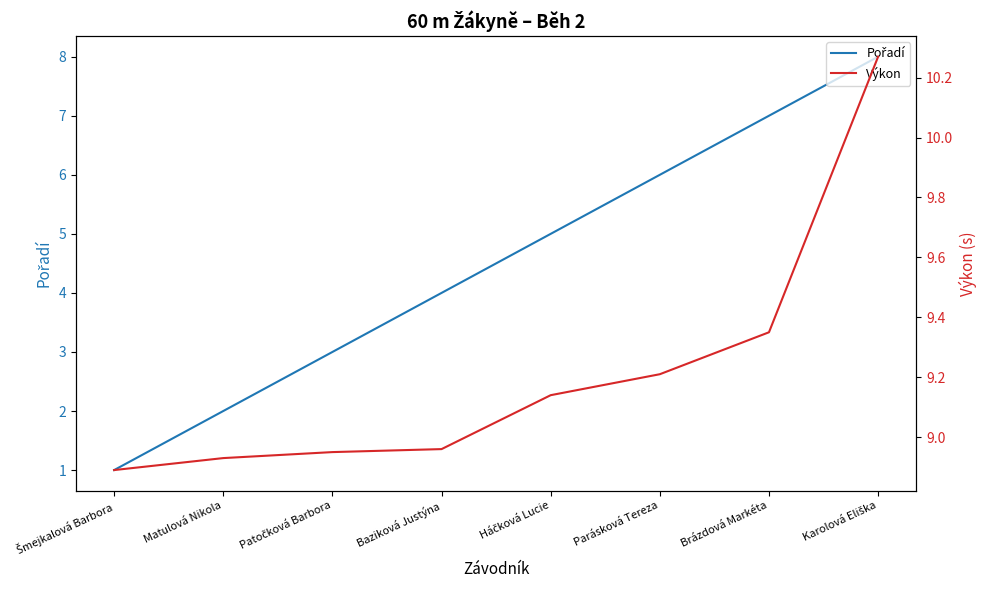

How many lines are shown in the chart?

2